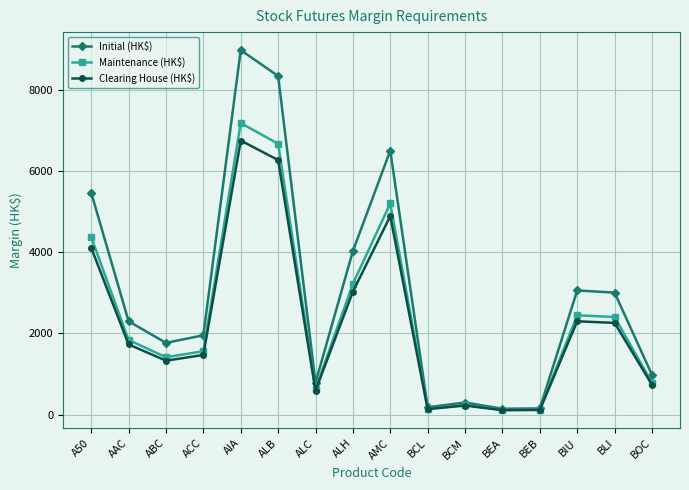

What is the highest value of the Maintenance (HK$) series?

7181